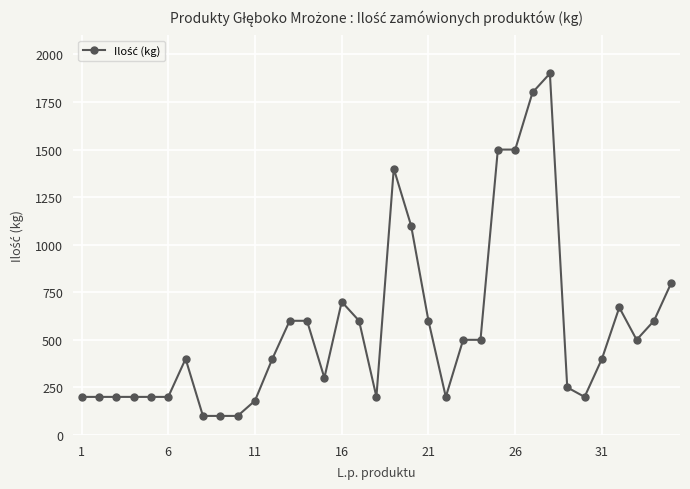

What is the value of the 35th point from the left?

800